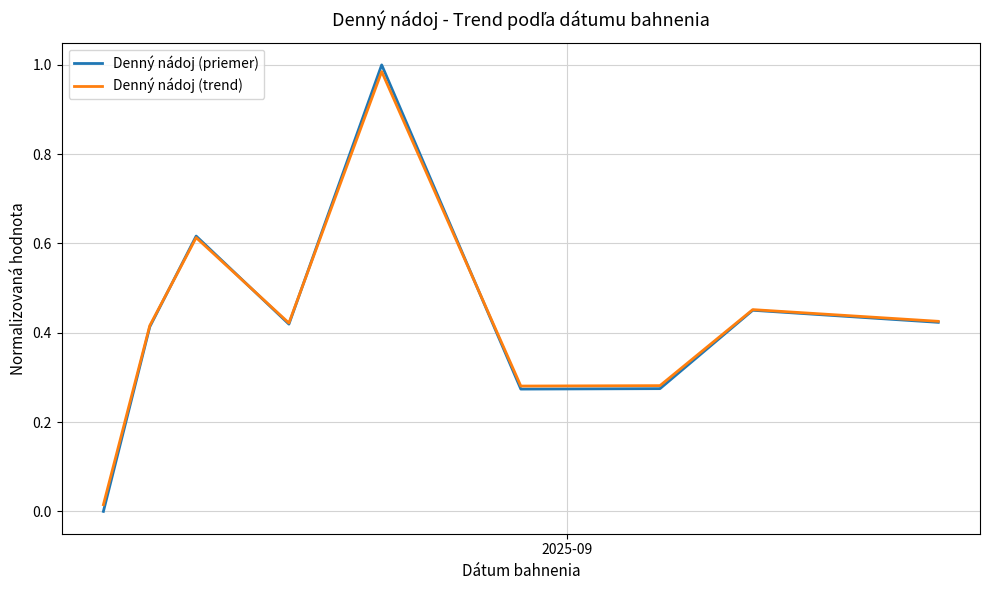

Does the chart display data point markers on the line(s)?

No